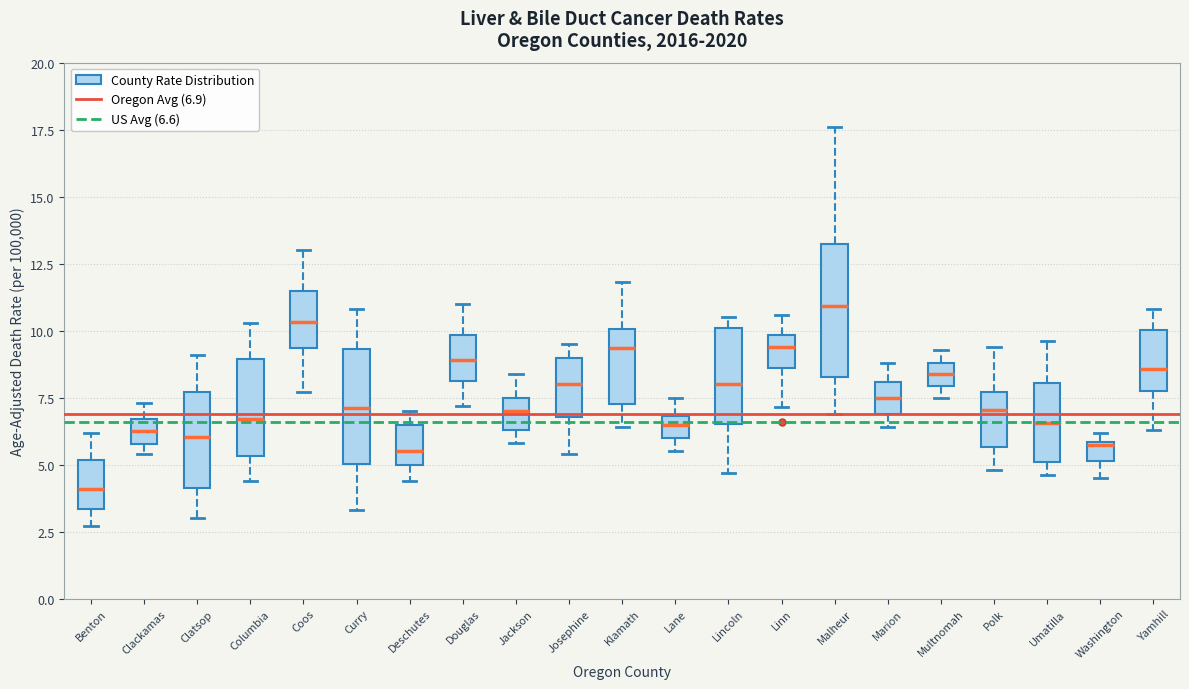

Which box has the highest median line?

Malheur